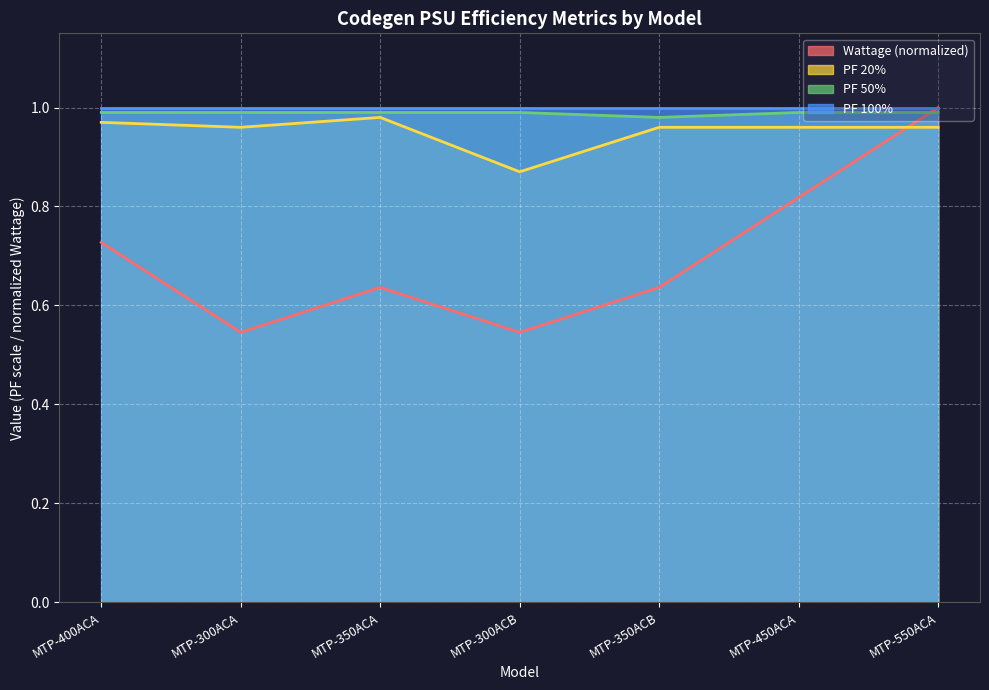

The value of Wattage (normalized) at MTP-400ACA is 0.4. True or false?

False